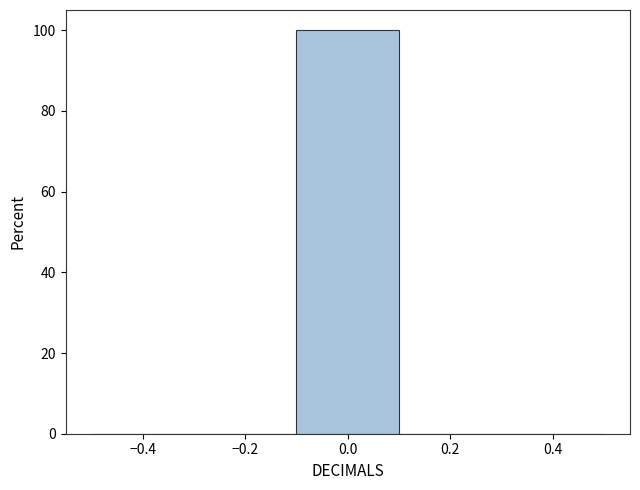

Reading left to right, list every bar in this chart as the range it spans on the x-axis followed by its height. The values are not printed on the chart, so give them approximately, as read against the axis.

-0.5 to -0.3: 0
-0.3 to -0.1: 0
-0.1 to 0.1: 100
0.1 to 0.3: 0
0.3 to 0.5: 0